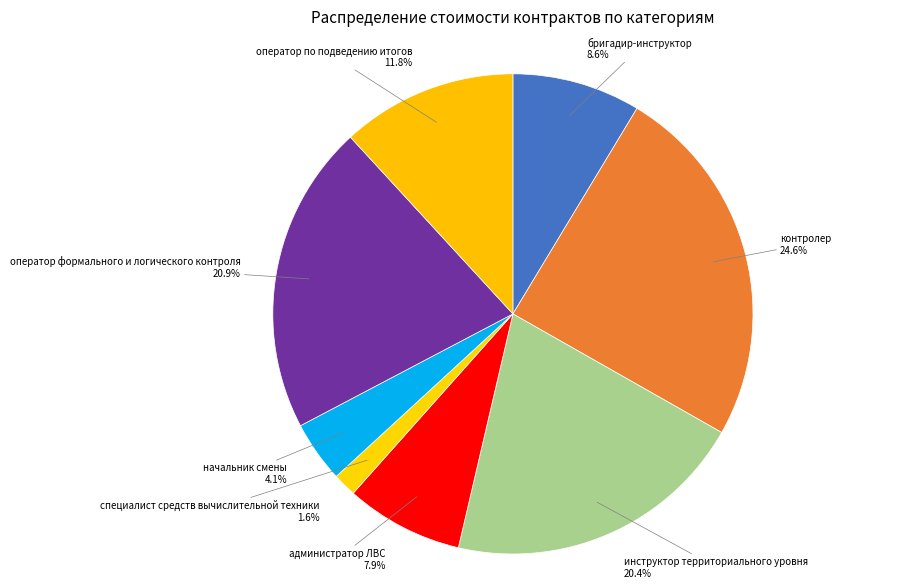

How many slices are in this pie chart?

8